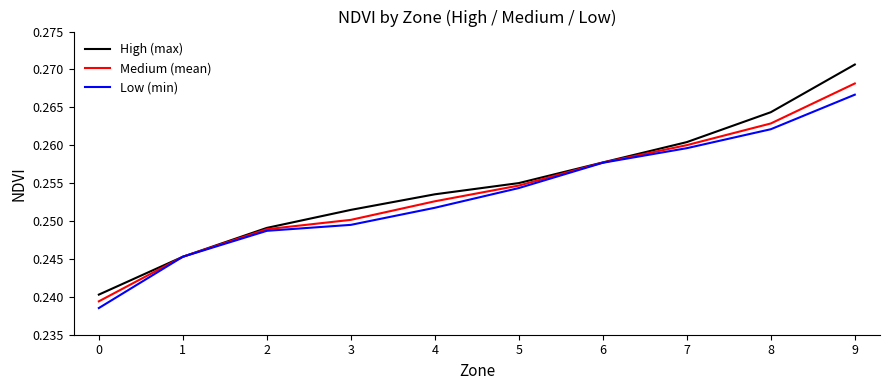

Is it true that Low (min) equals 0.1 at 1?

False